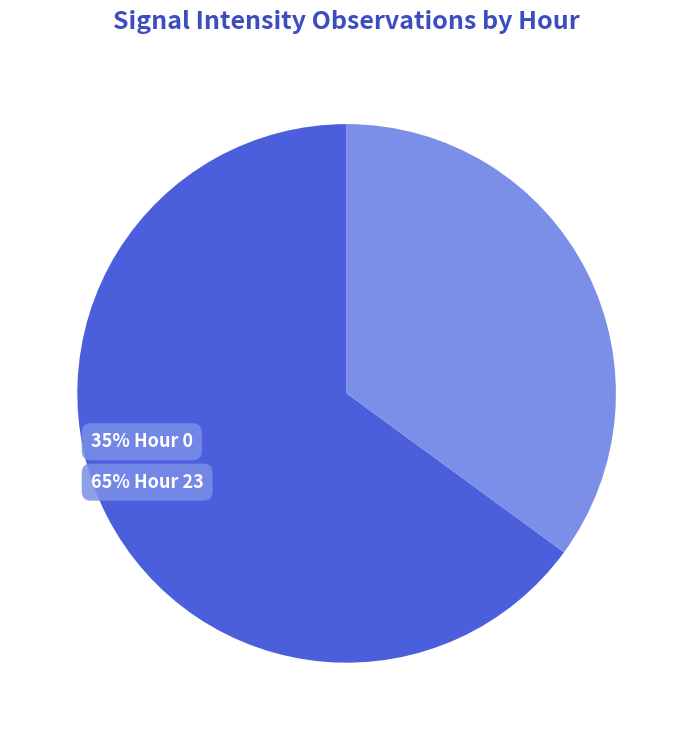

Is there any slice that represents more than half of the pie?

Yes